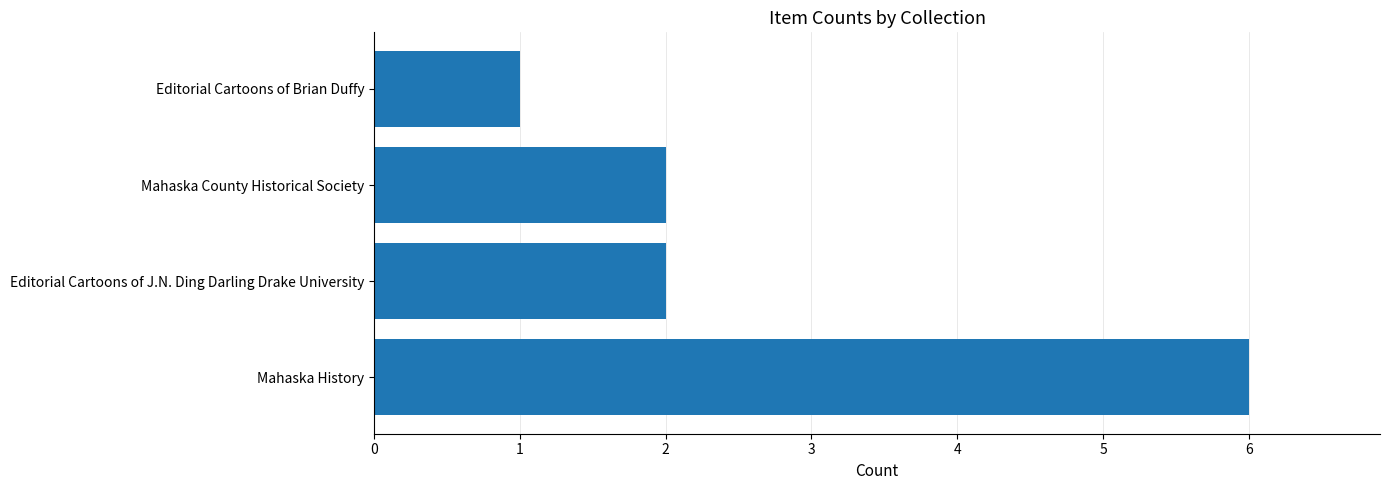

Which category has the lowest value across all series?

Editorial Cartoons of Brian Duffy